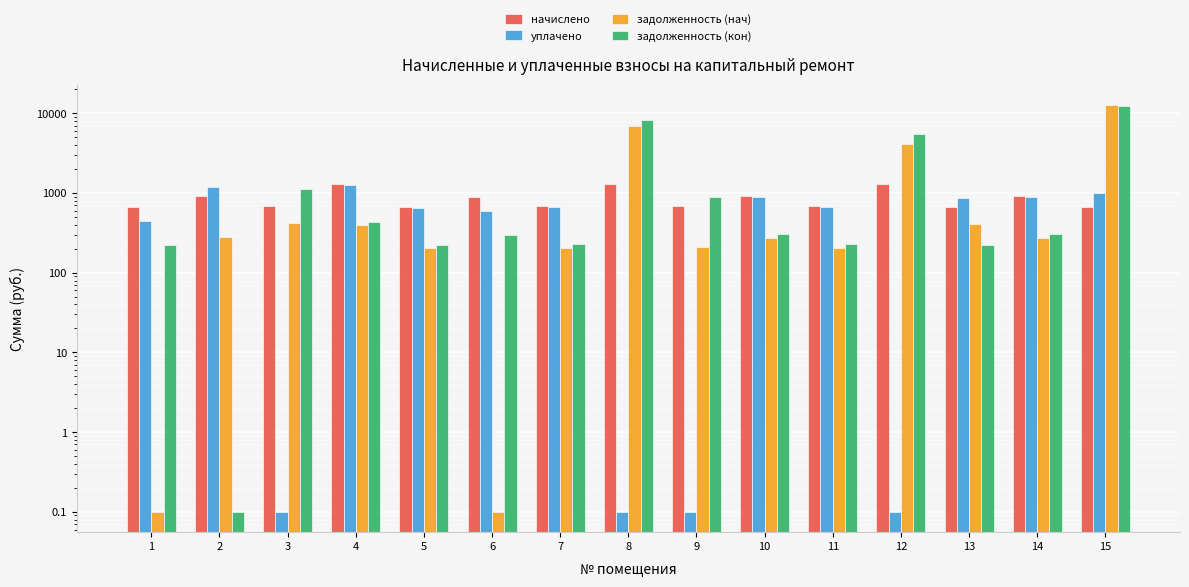

What is the difference between the начислено values at 15 and 1?

4.4